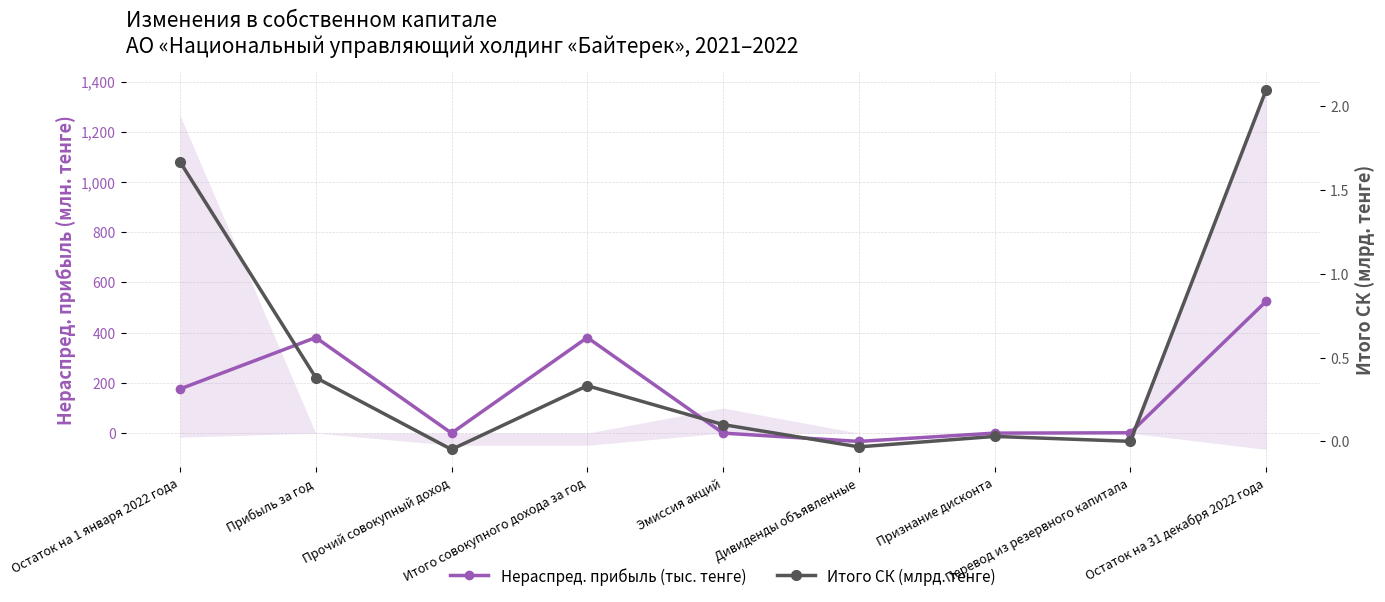

How many series are shown in this chart?

2